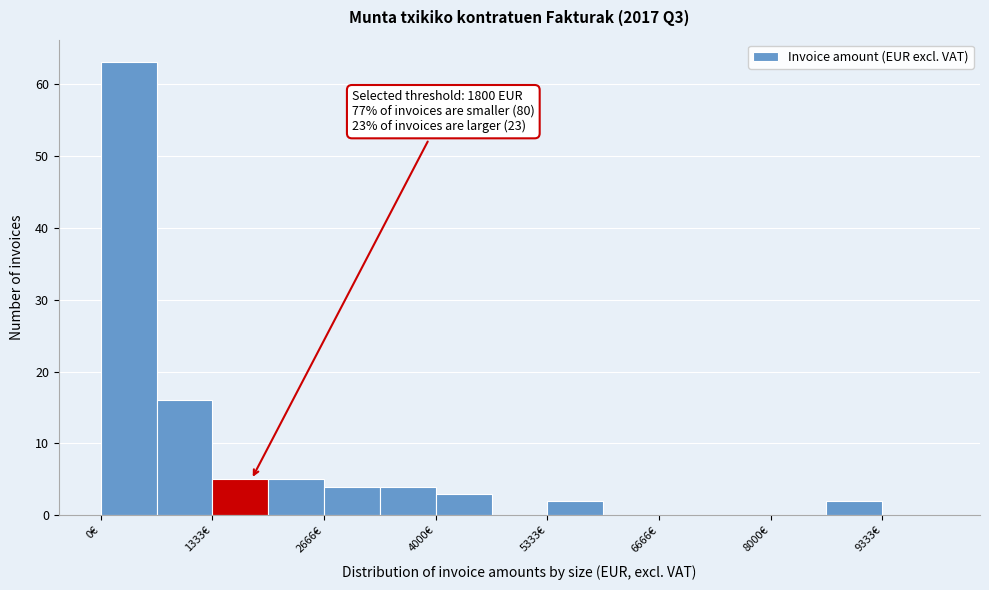

Around what value on the x-axis is the tallest bar? Give the approximate position of its centre, as read against the axis.

400